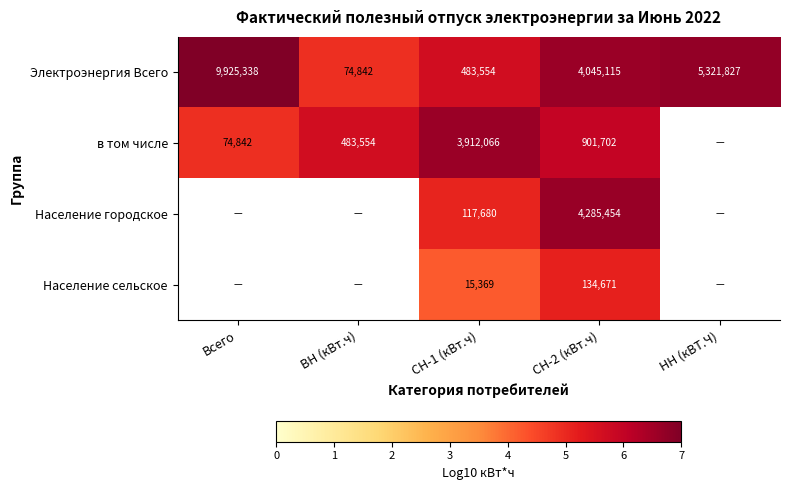

At which label does Электроэнергия Всего first exceed 4045115?

Всего